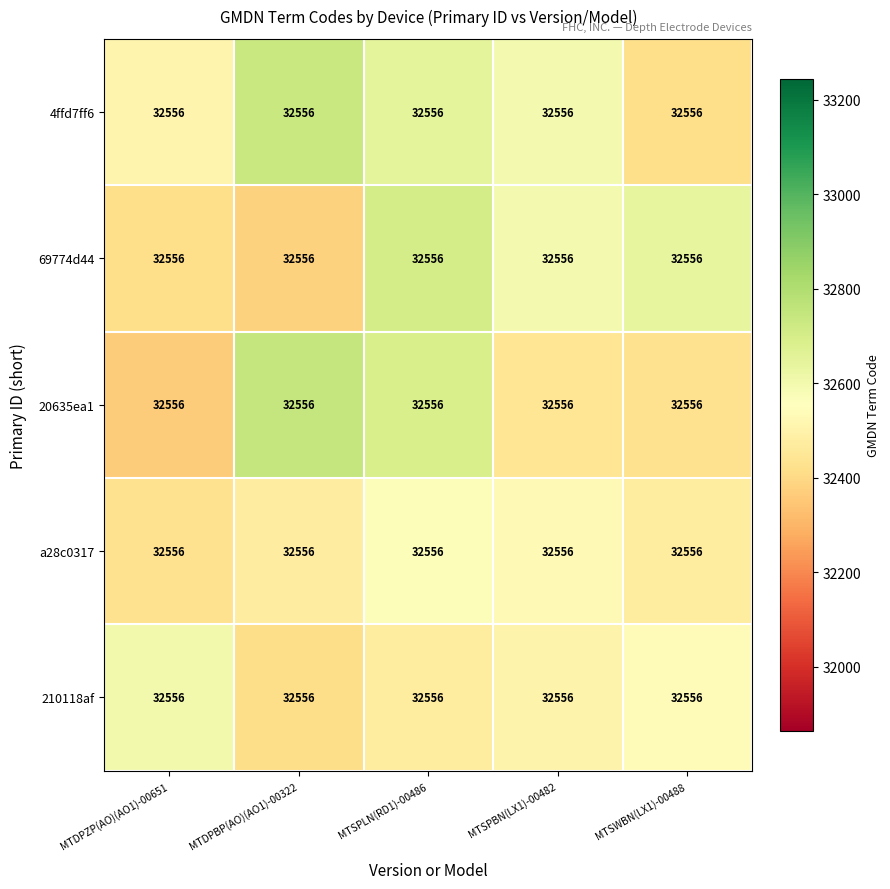

Reading right to left, what are all the values shown in this chart?

4ffd7ff6: MTSWBN(LX1)-00488=32556.0	MTSPBN(LX1)-00482=32556.0	MTSPLN(RD1)-00486=32556.0	MTDPBP(AO)(AO1)-00322=32556.0	MTDPZP(AO)(AO1)-00651=32556.0
69774d44: MTSWBN(LX1)-00488=32556.0	MTSPBN(LX1)-00482=32556.0	MTSPLN(RD1)-00486=32556.0	MTDPBP(AO)(AO1)-00322=32556.0	MTDPZP(AO)(AO1)-00651=32556.0
20635ea1: MTSWBN(LX1)-00488=32556.0	MTSPBN(LX1)-00482=32556.0	MTSPLN(RD1)-00486=32556.0	MTDPBP(AO)(AO1)-00322=32556.0	MTDPZP(AO)(AO1)-00651=32556.0
a28c0317: MTSWBN(LX1)-00488=32556.0	MTSPBN(LX1)-00482=32556.0	MTSPLN(RD1)-00486=32556.0	MTDPBP(AO)(AO1)-00322=32556.0	MTDPZP(AO)(AO1)-00651=32556.0
210118af: MTSWBN(LX1)-00488=32556.0	MTSPBN(LX1)-00482=32556.0	MTSPLN(RD1)-00486=32556.0	MTDPBP(AO)(AO1)-00322=32556.0	MTDPZP(AO)(AO1)-00651=32556.0